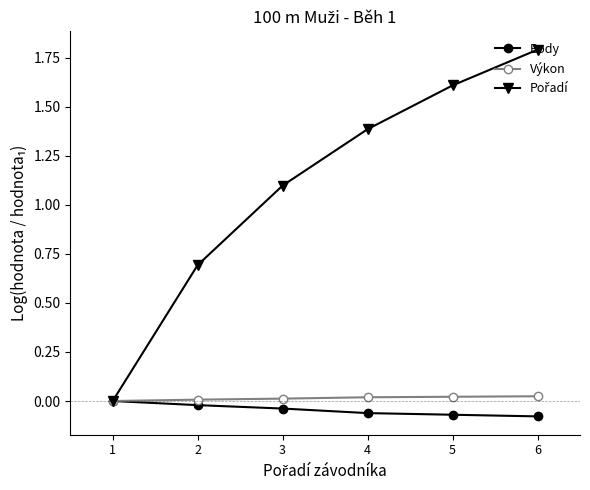

At which category is the sum across all series the highest?

6